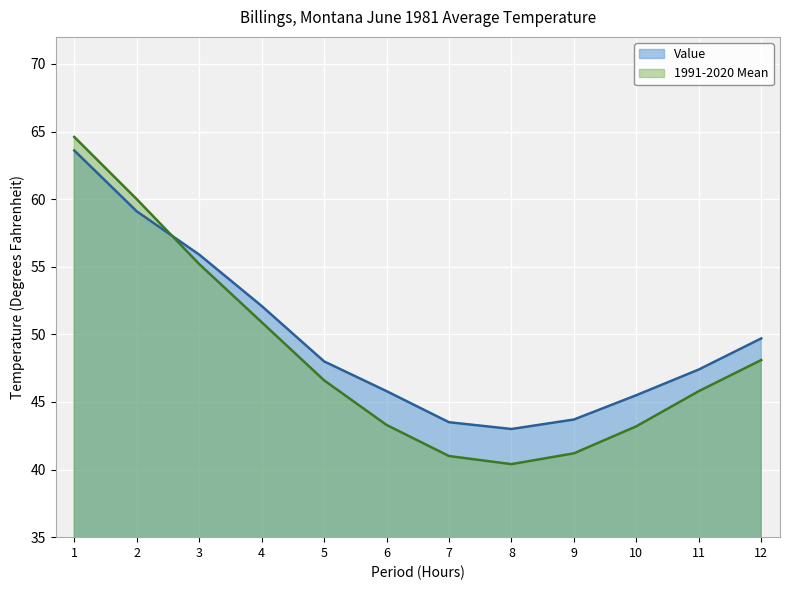

Count the number of categories in the chart.

12